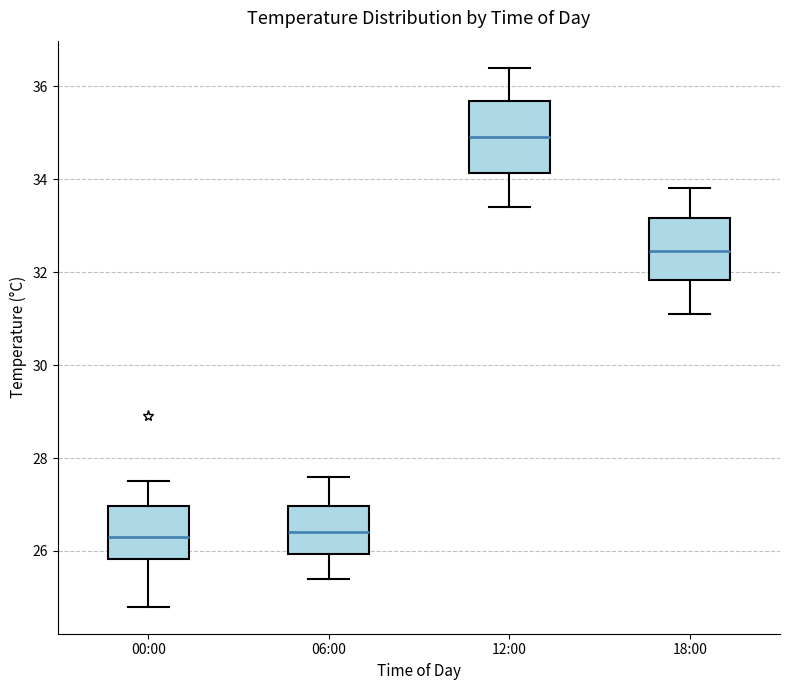

Reading left to right, transcribe this box plot: for each box, give where its median line is, the range the box spans, and where its two whiskers end, as read against the y-axis. The values are not printed on the chart, so give them approximately, as read against the axis.

00:00: median 26.4, box 25.8 to 27.0, whiskers 24.8 to 27.6
06:00: median 26.4, box 26.0 to 27.0, whiskers 25.4 to 27.6
12:00: median 35.0, box 34.2 to 35.6, whiskers 33.4 to 36.4
18:00: median 32.4, box 31.8 to 33.2, whiskers 31.2 to 33.8